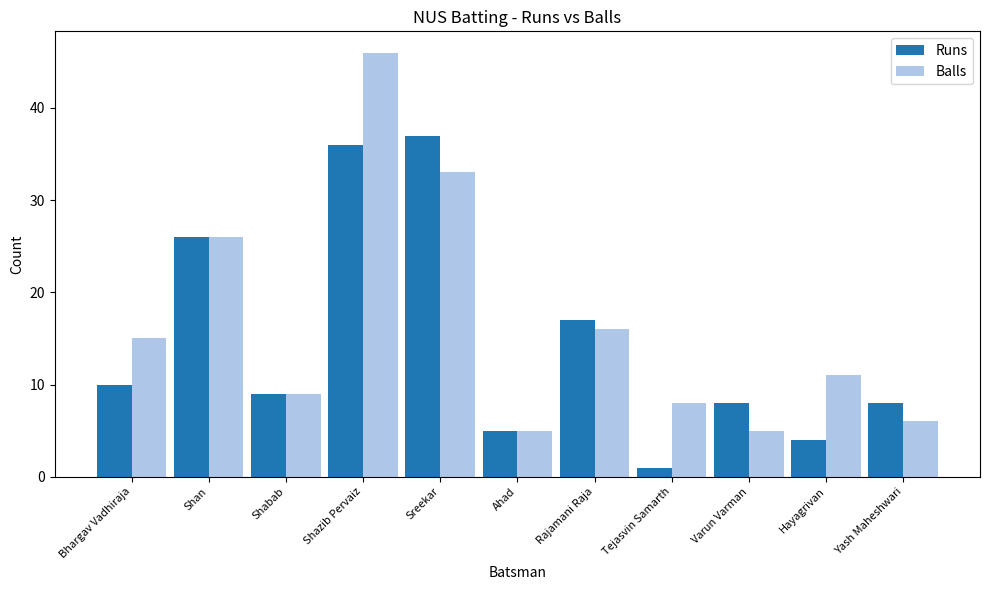

At which label does Runs reach its minimum?

Tejasvin Samarth